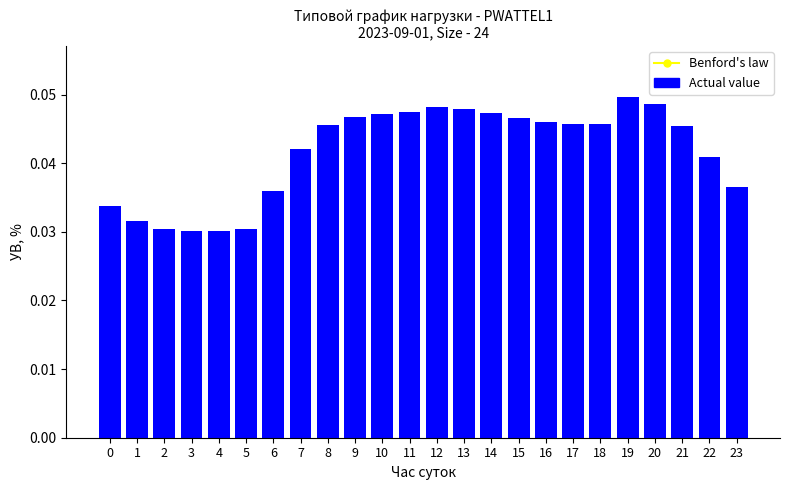

Count the Actual value values in the range 0 to 1.

24